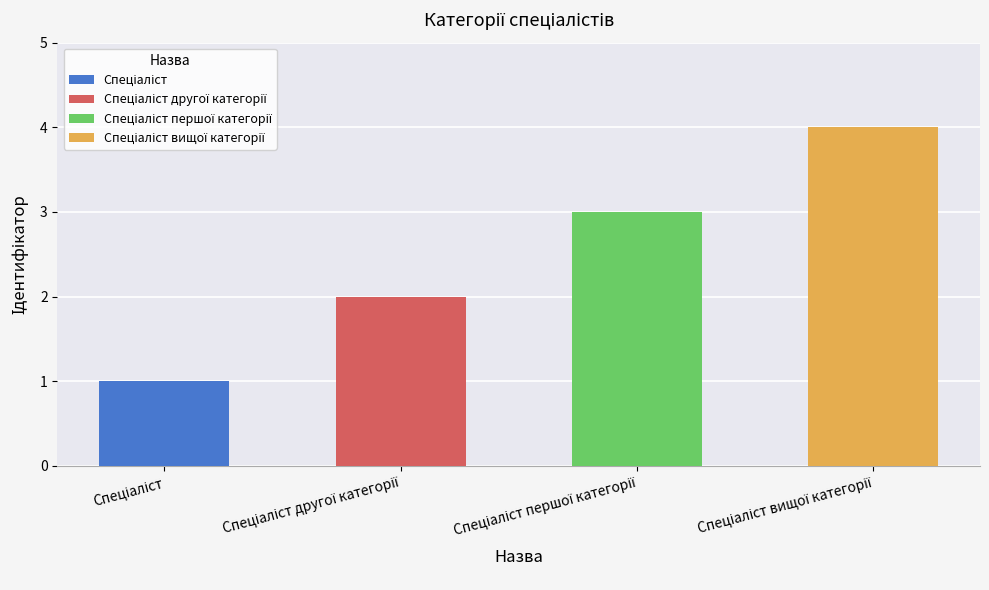

Count the number of values greater than 3.

1